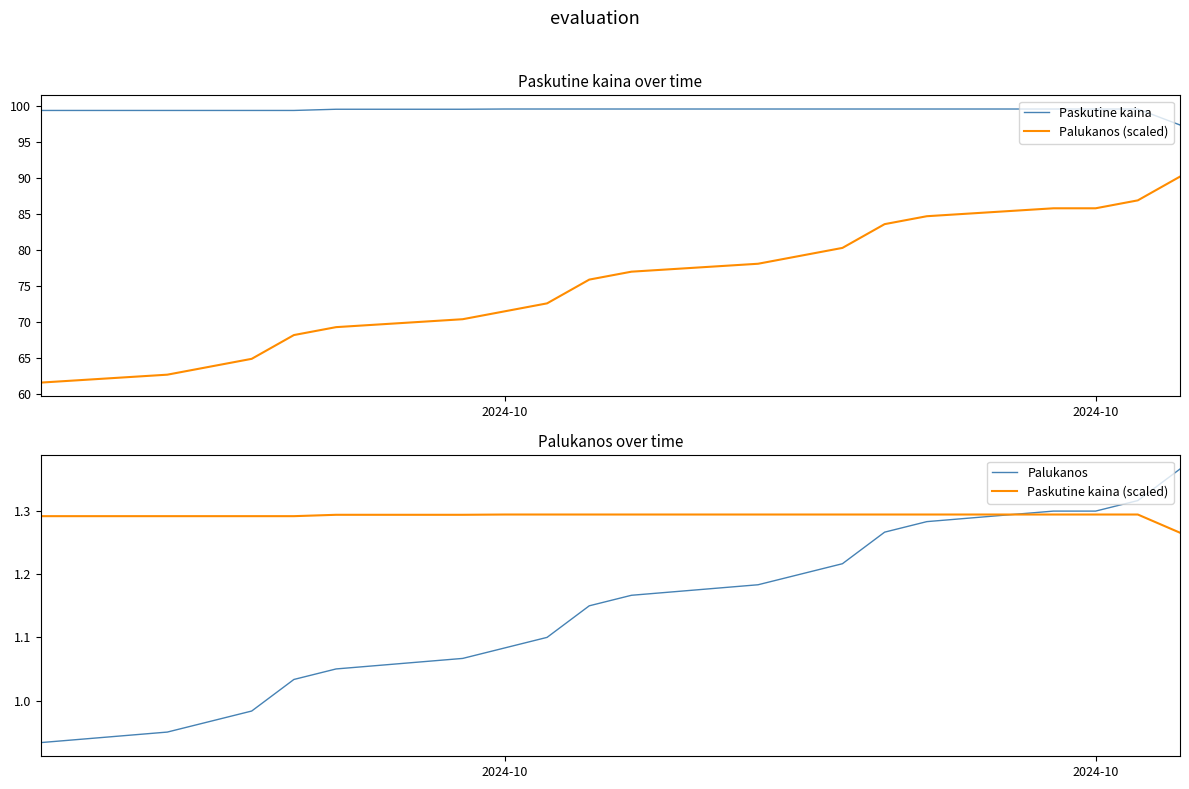

How many lines are shown in the chart?

4